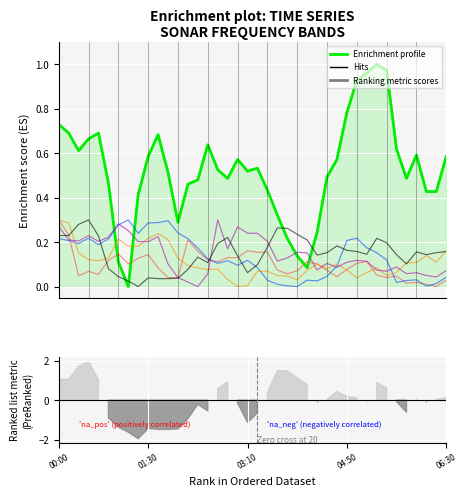

Is it true that Enrichment profile equals 0.8 at 03:10?

False